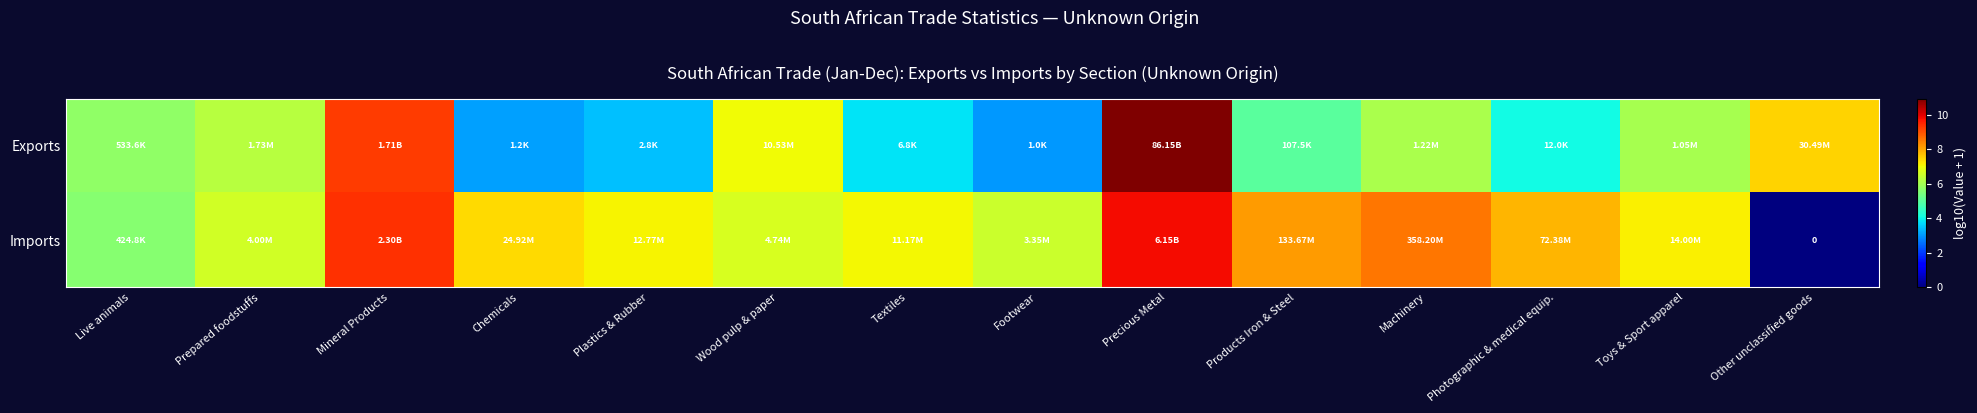

What is the sum of the Exports values at Precious Metal and Chemicals?

14.0